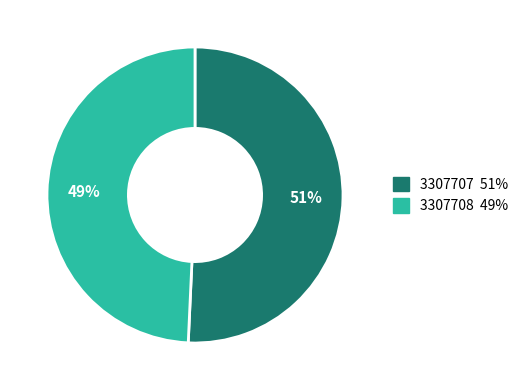

Approximately how many times larger is the value at 3307707 compared to 3307708?

1.0